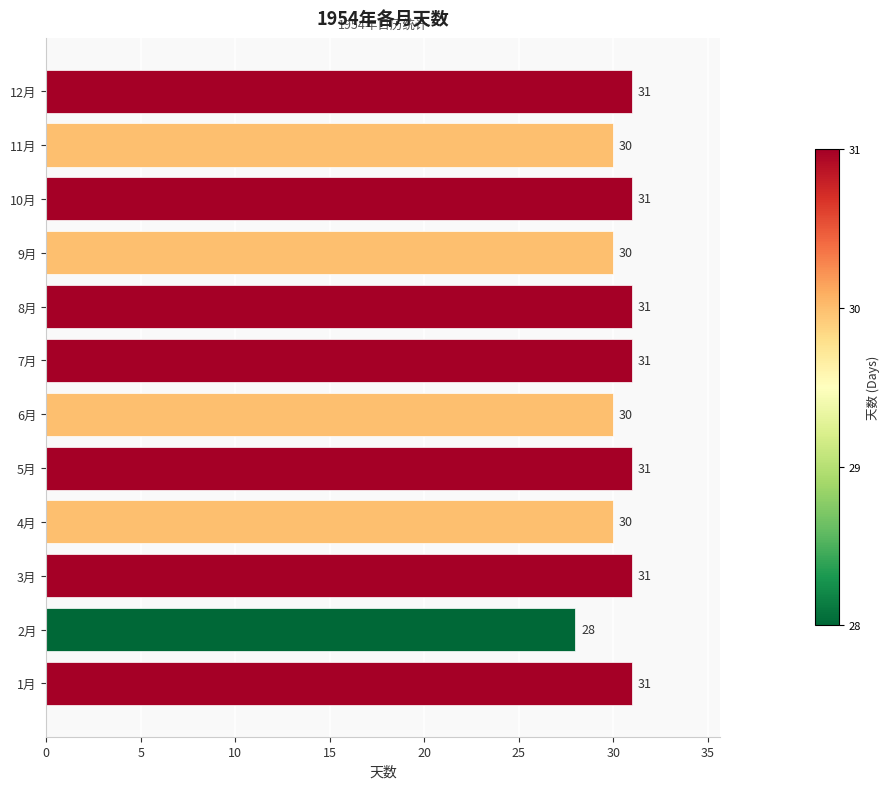

Reading bottom to top, extract all data points from this chart.

31	28	31	30	31	30	31	31	30	31	30	31